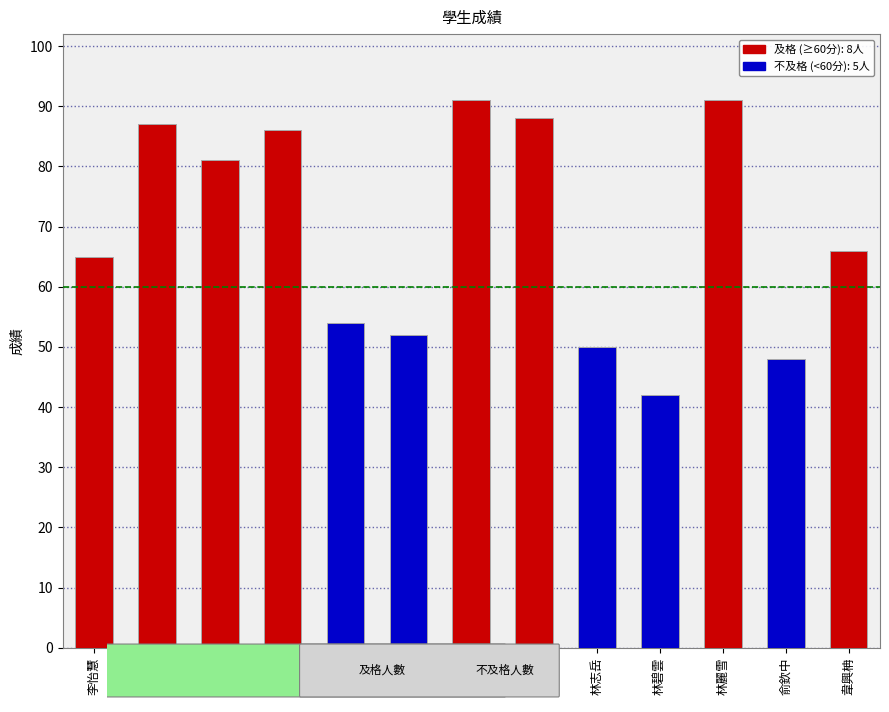

How many distinct data groups are displayed?

1